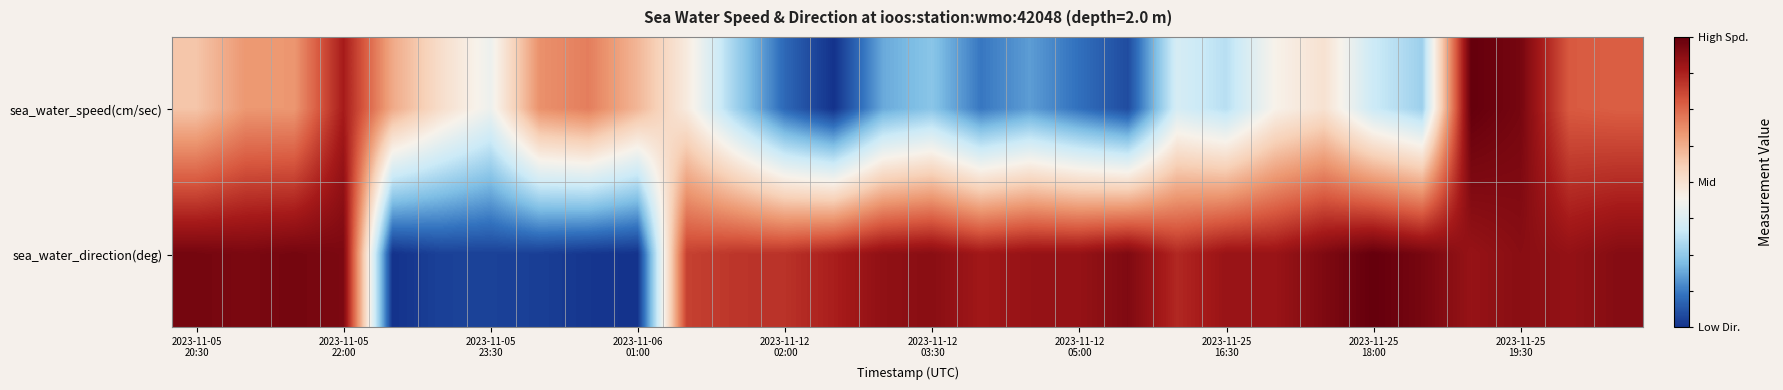

At how many categories does at least one series exceed 0?

29